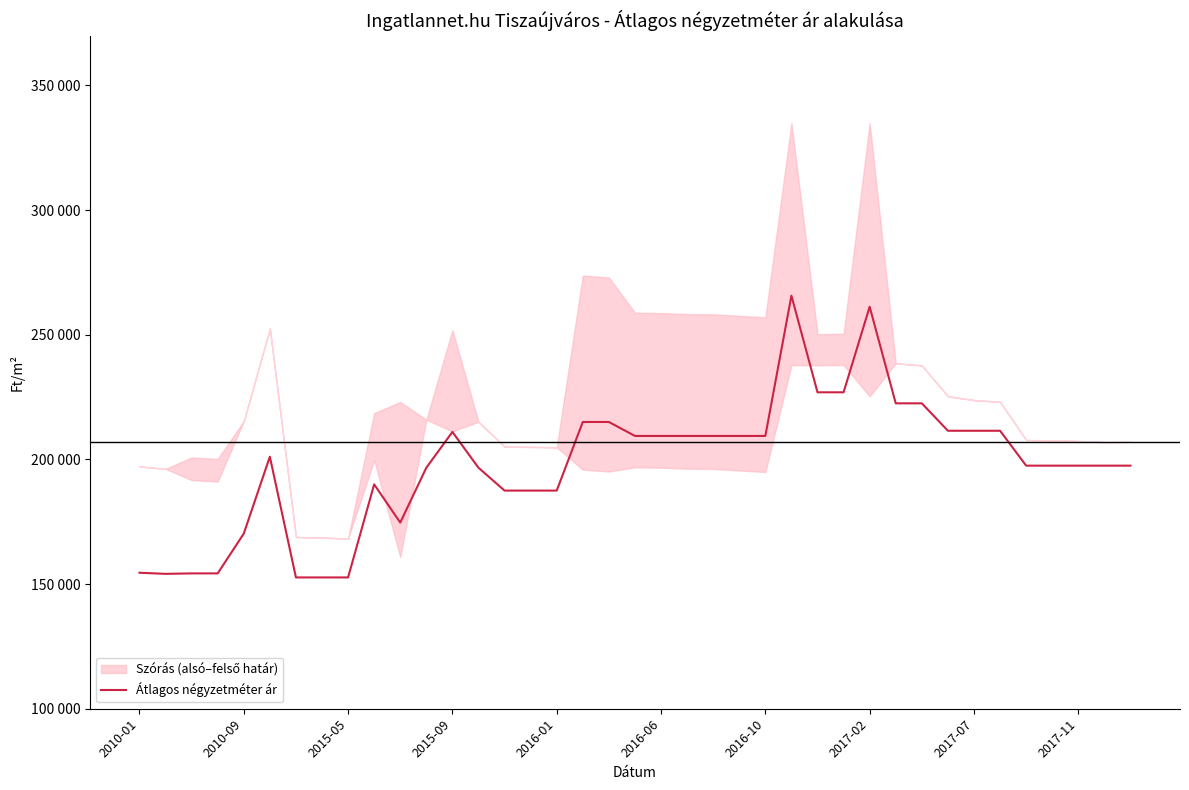

What is the sum of all values?

7712394